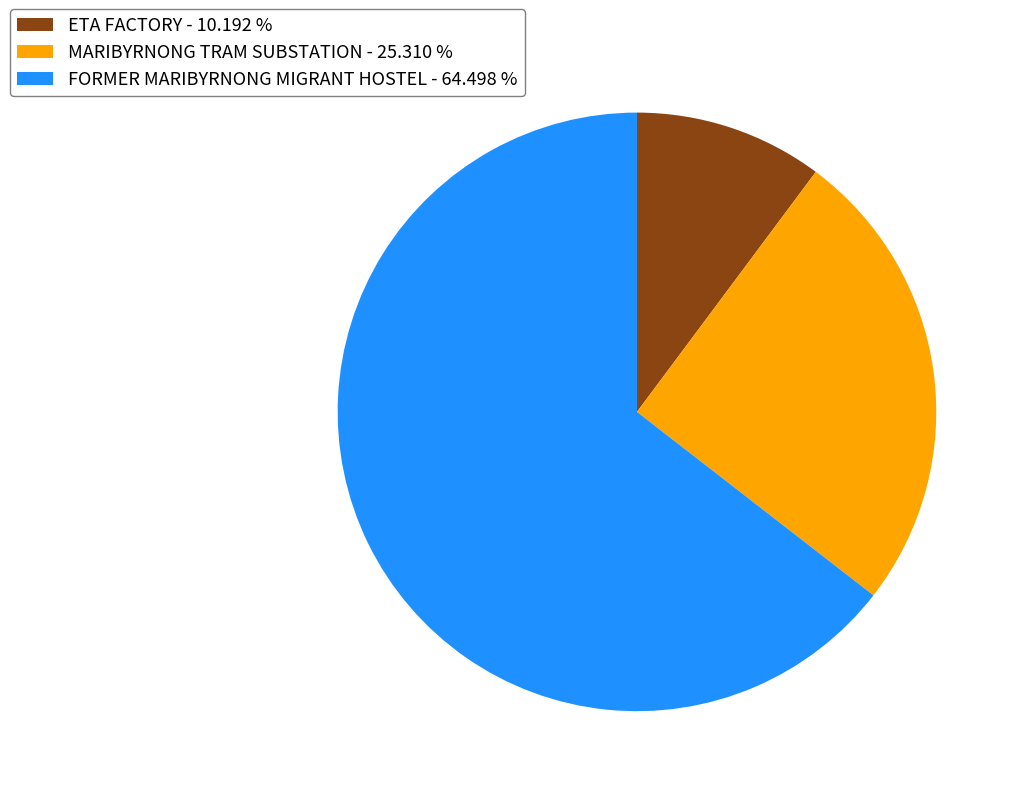

How many slices are in this pie chart?

3